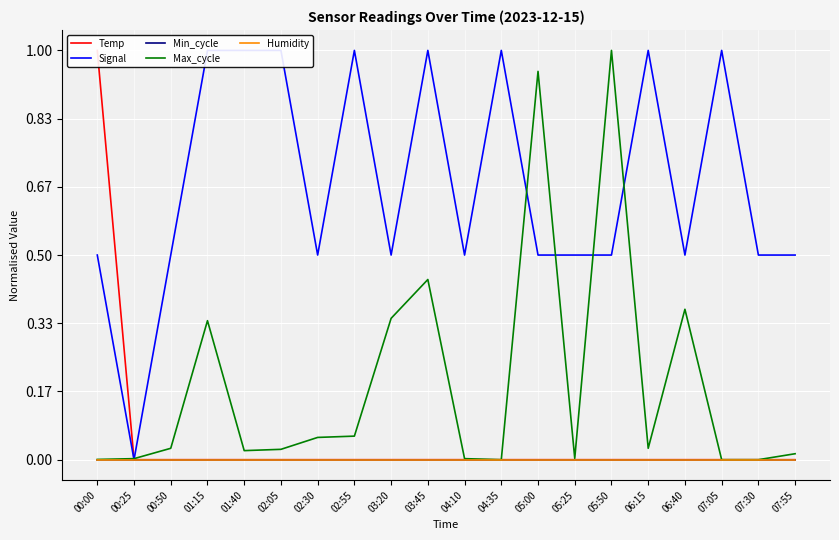

How many categories are shown in the chart?

20